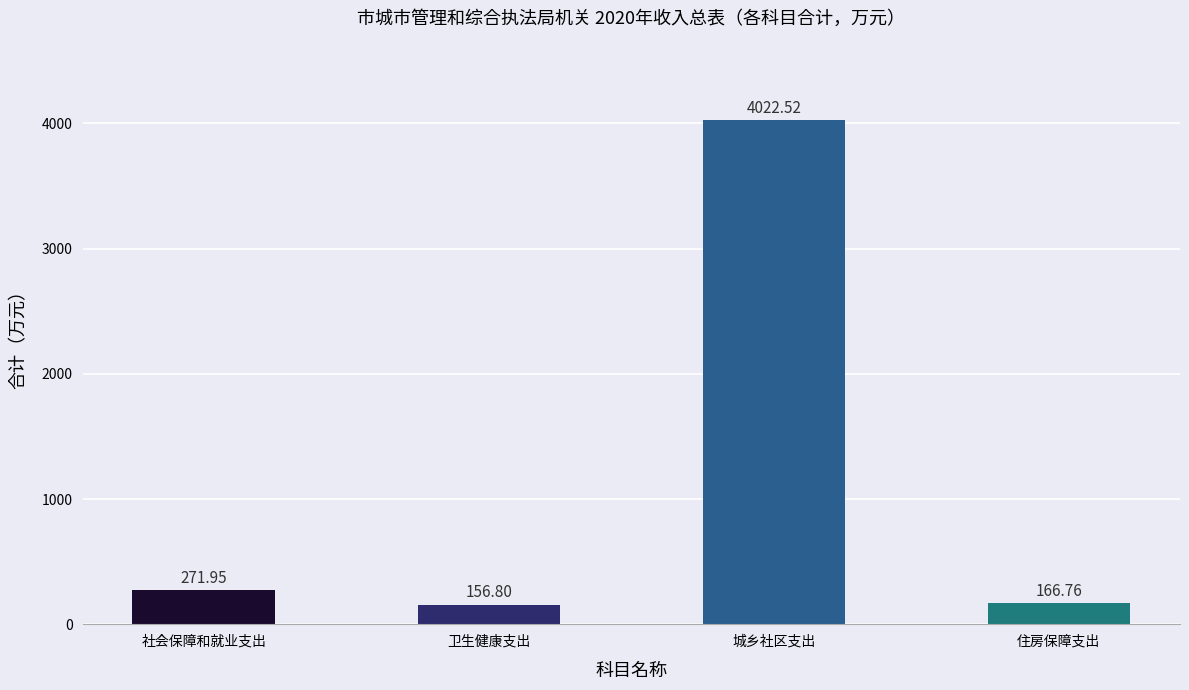

What is the change in value from 卫生健康支出 to 城乡社区支出?

+3865.7